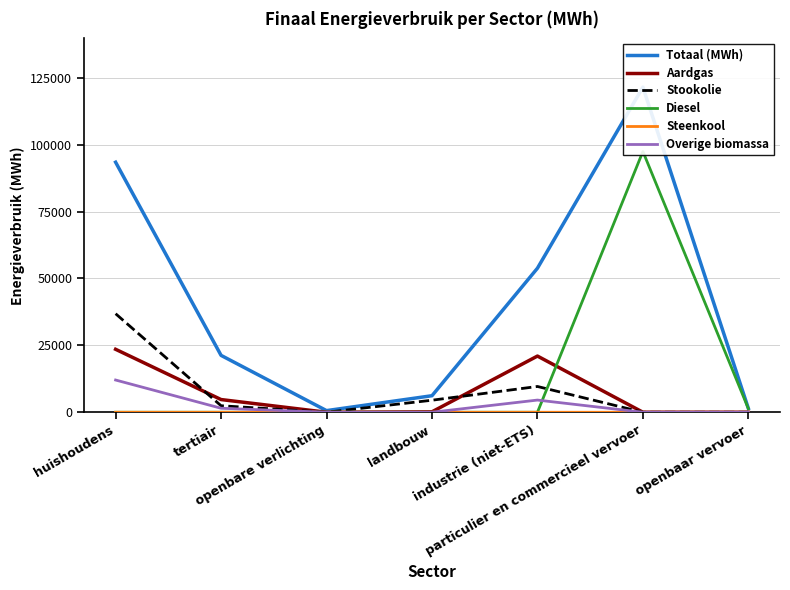

What is the difference between the Overige biomassa values at landbouw and tertiair?

1498.5